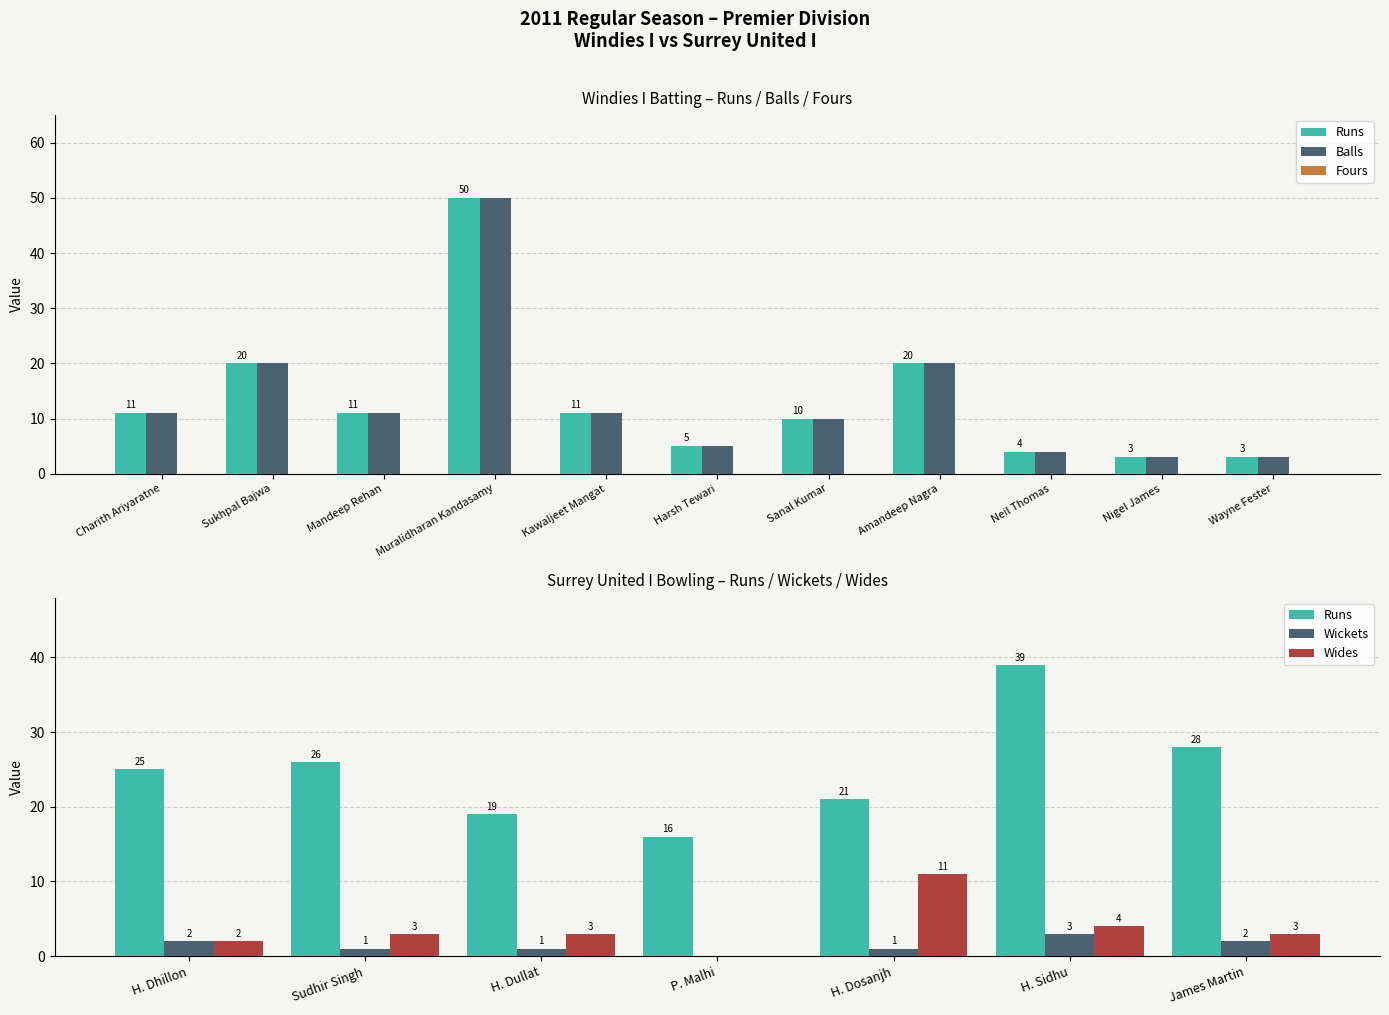

At which category is the sum across all series the highest?

Muralidharan Kandasamy